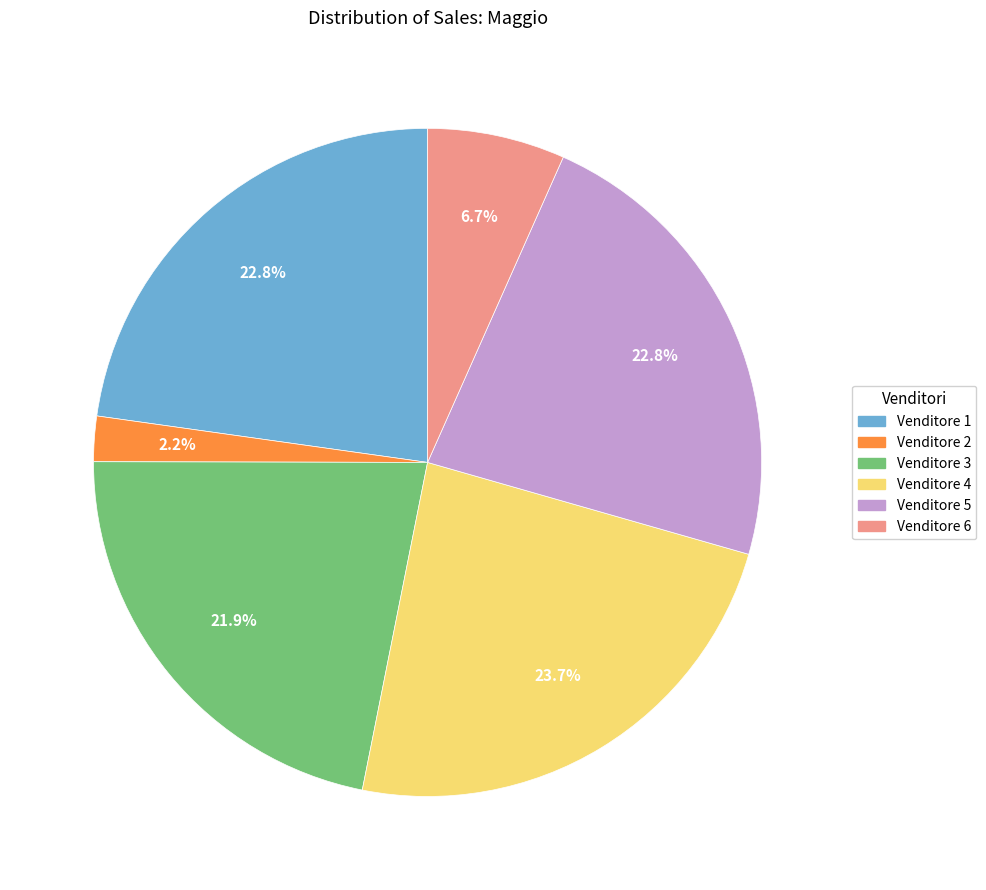

To the nearest percent, what is the difference between the Venditore 6 and Venditore 2 slice percentages?

4%